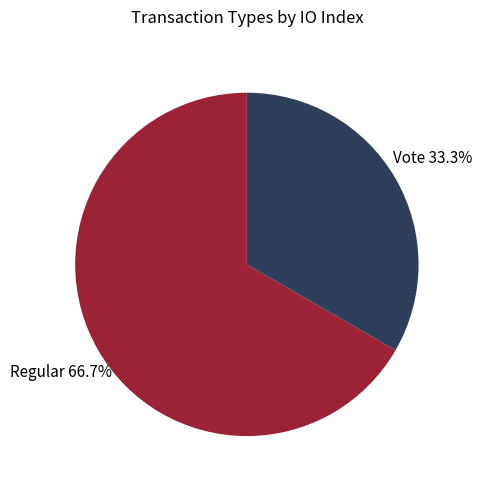

Is there any slice that represents more than half of the pie?

Yes